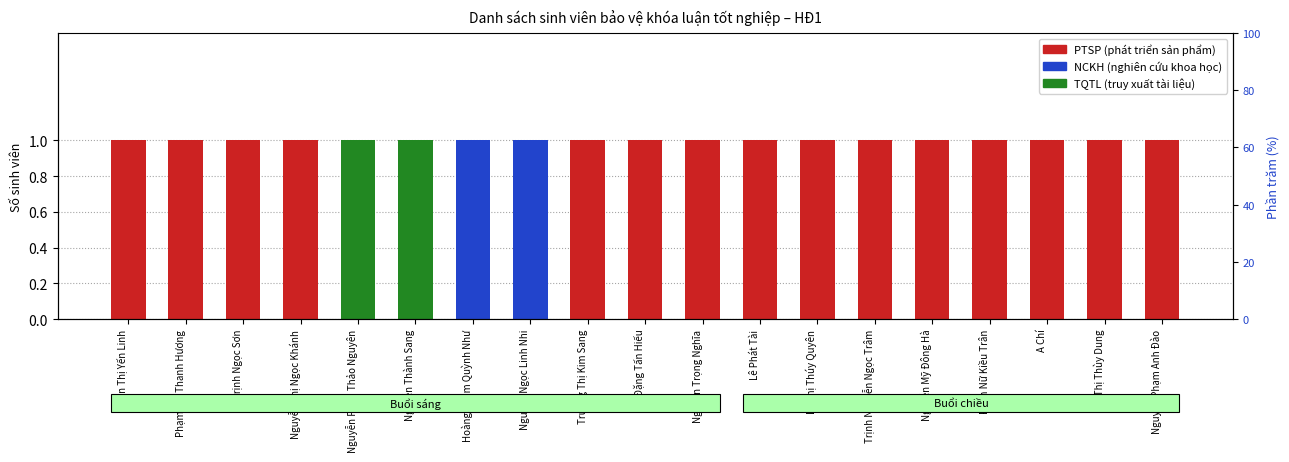

How many groups of bars are there?

19